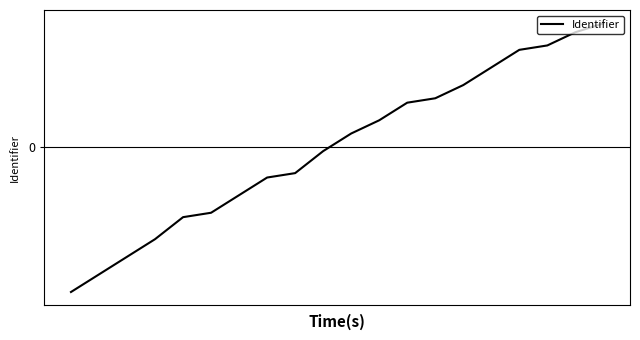

What is the value of the 7th point from the left?

-0.6